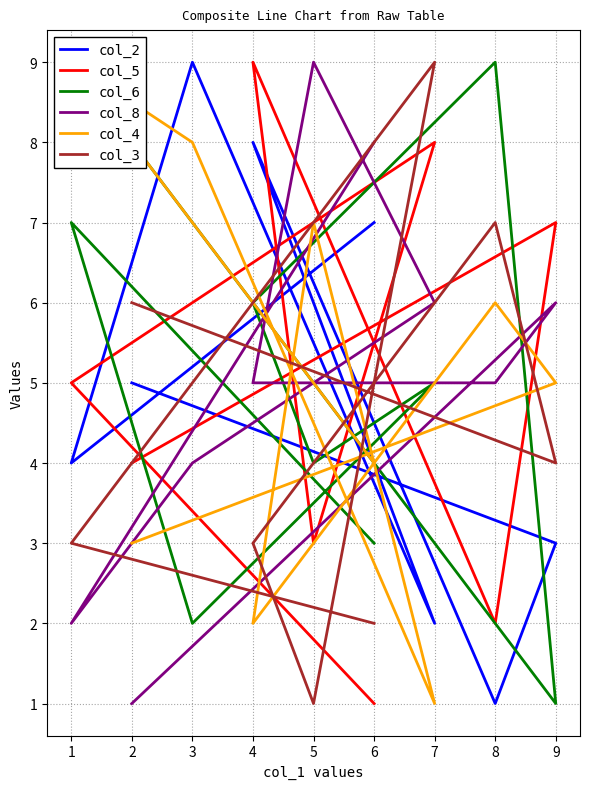

Is it true that col_3 equals 3 at 1?

True